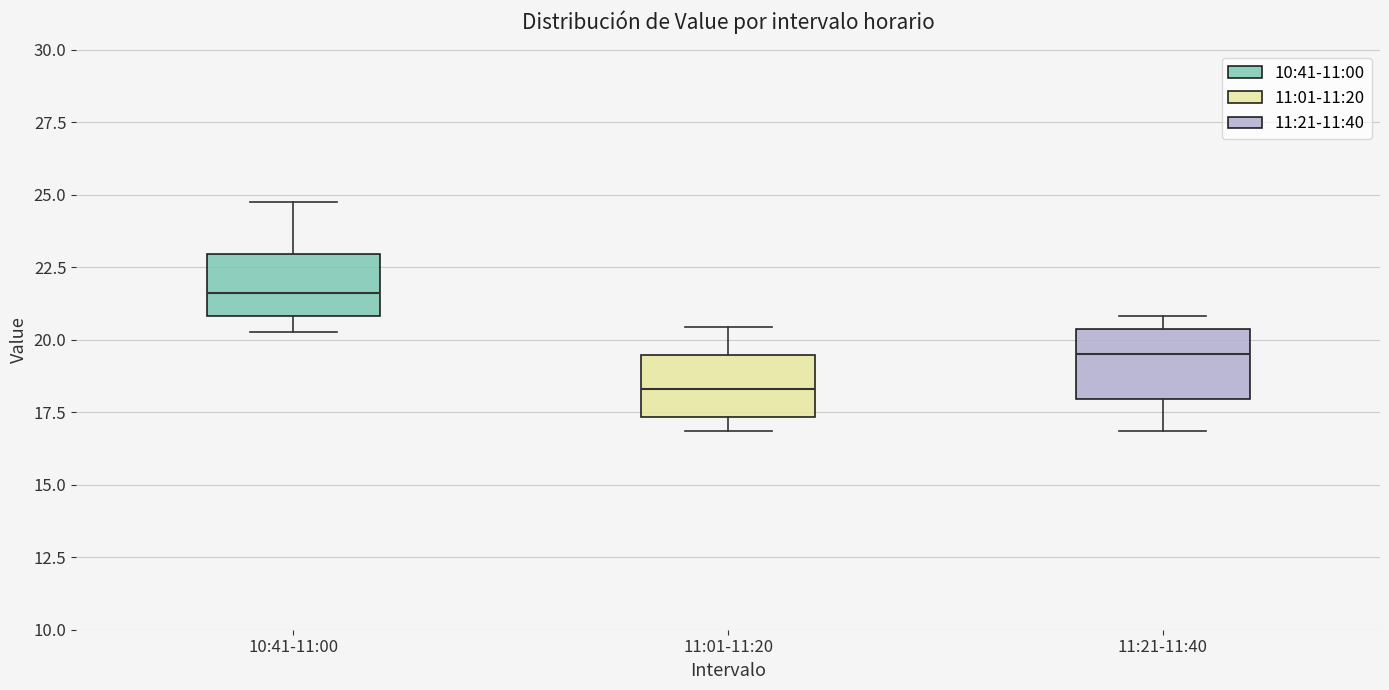

Reading left to right, read every box against the y-axis: the position of its median line, the range the box covers, and the ends of its whiskers. The values are not printed on the chart, so give them approximately, as read against the axis.

10:41-11:00: median 21.5, box 21.0 to 23.0, whiskers 20.5 to 25.0
11:01-11:20: median 18.5, box 17.5 to 19.5, whiskers 17.0 to 20.5
11:21-11:40: median 19.5, box 18.0 to 20.5, whiskers 17.0 to 21.0